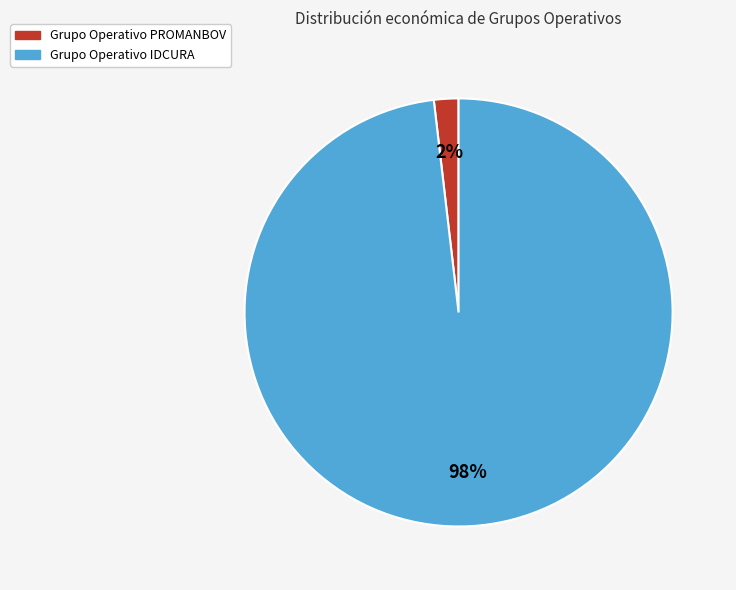

Is there any slice that represents more than half of the pie?

Yes